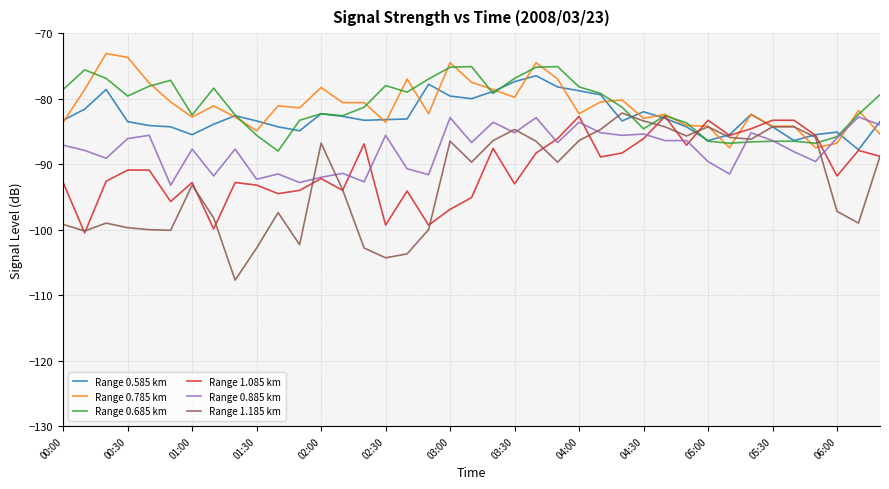

True or false: Range 0.785 km and Range 0.885 km intersect in this chart.

True